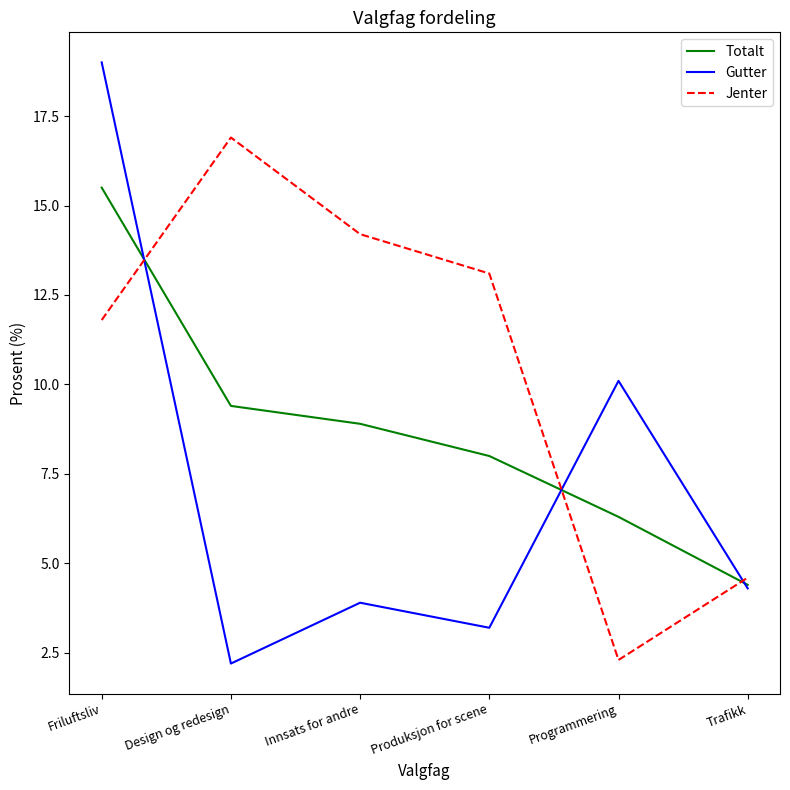

Is this an area chart (filled region under the line)?

No